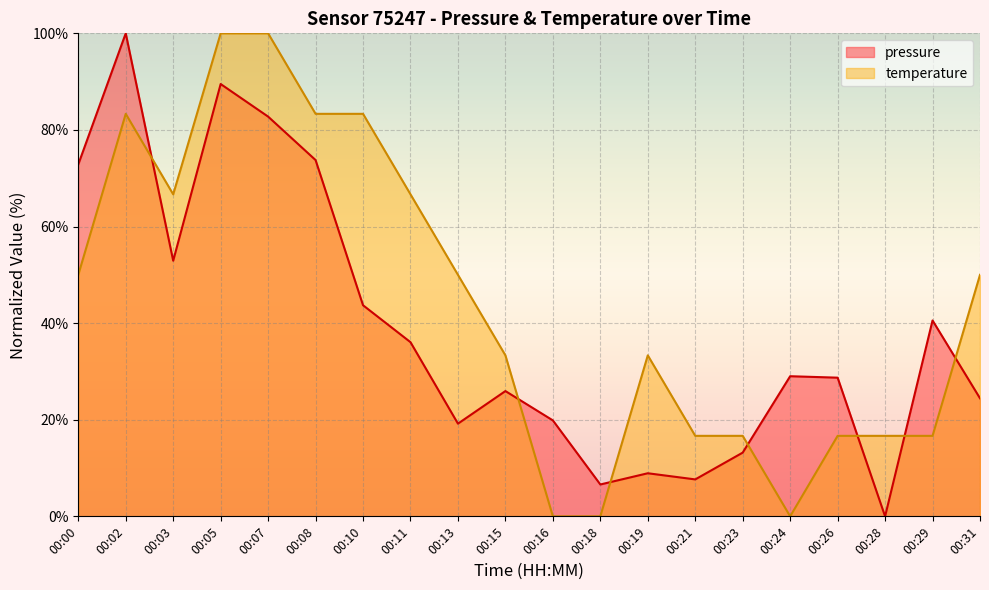

How many lines are shown in the chart?

2